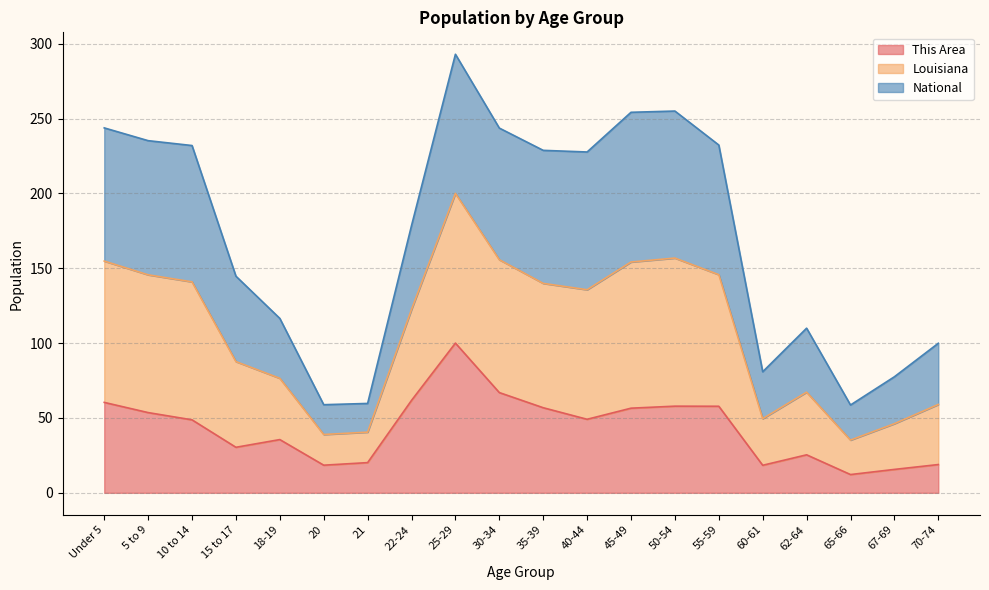

What is the maximum value for This Area?

100.0